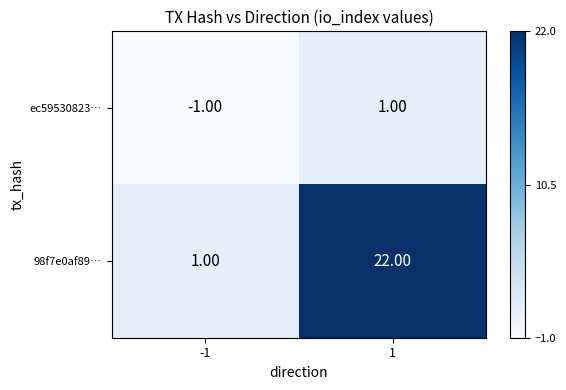

At how many categories does at least one series exceed 18?

1